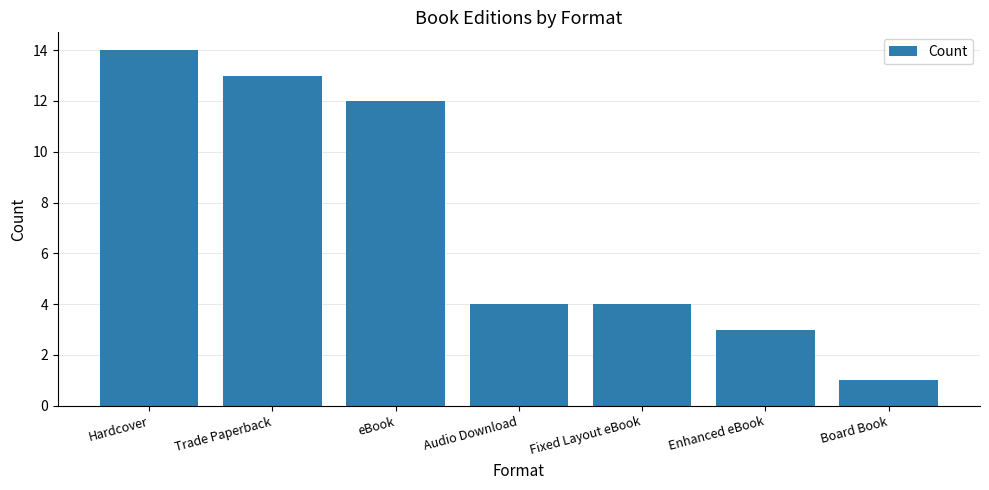

Reading left to right, transcribe all the data shown in this chart.

Hardcover=14	Trade Paperback=13	eBook=12	Audio Download=4	Fixed Layout eBook=4	Enhanced eBook=3	Board Book=1